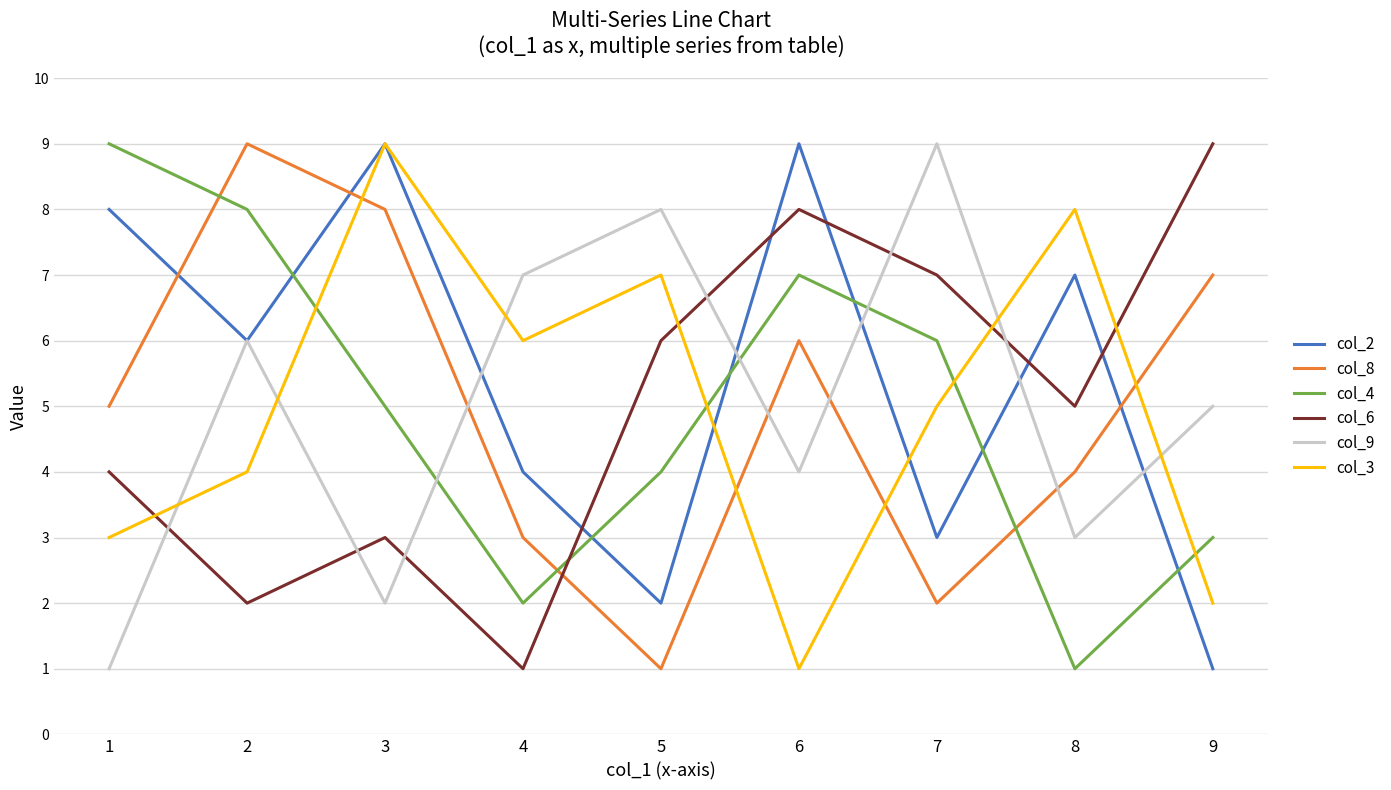

What is the highest value of the col_3 series?

9